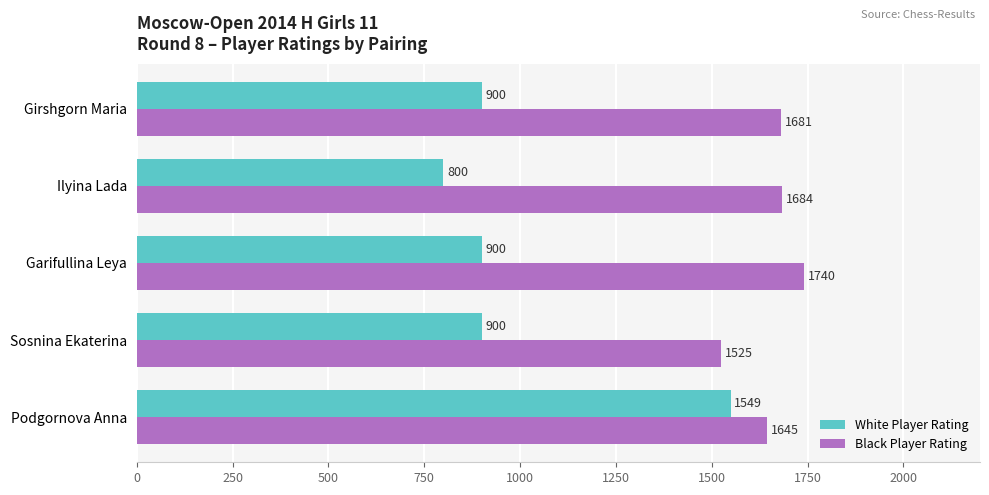

What is the average value of the White Player Rating series?

1010